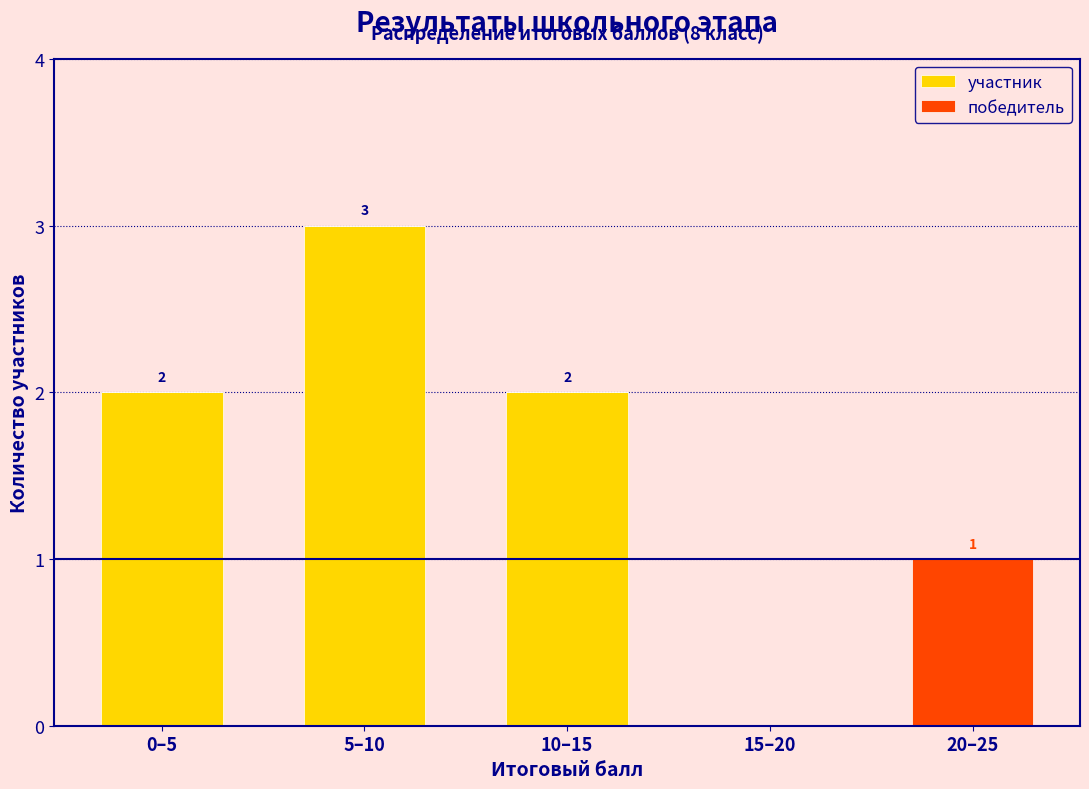

Reading left to right, list the values for the участник series.

0–5=2	5–10=3	10–15=2	15–20=0	20–25=0